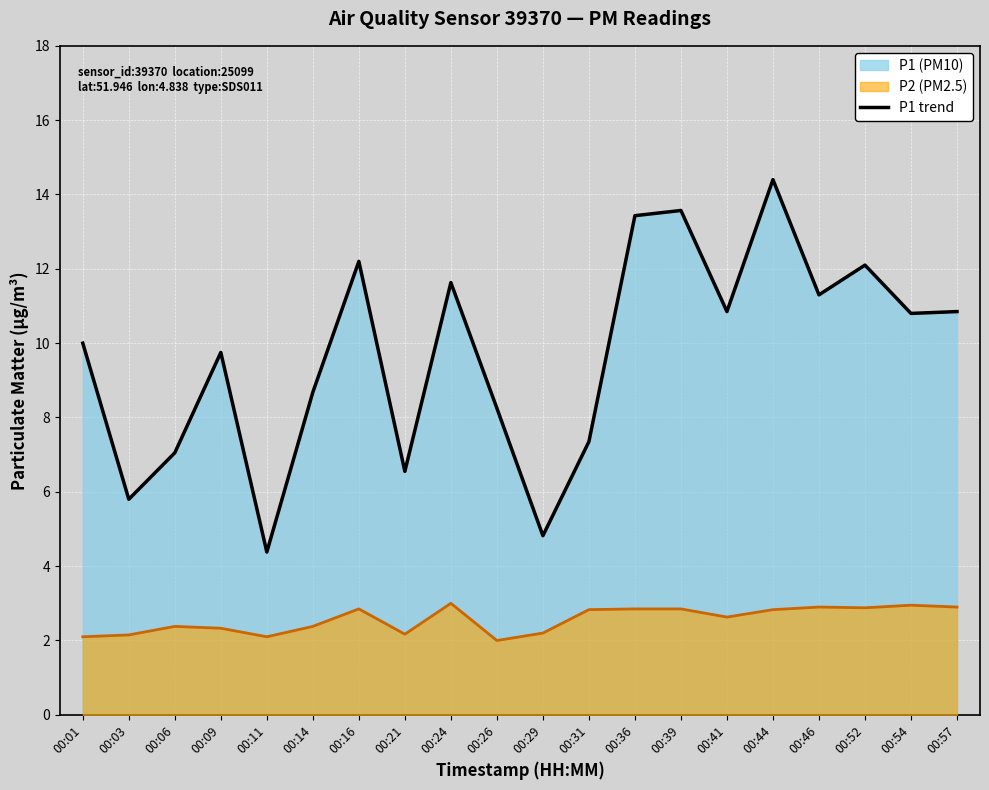

How many lines are shown in the chart?

1